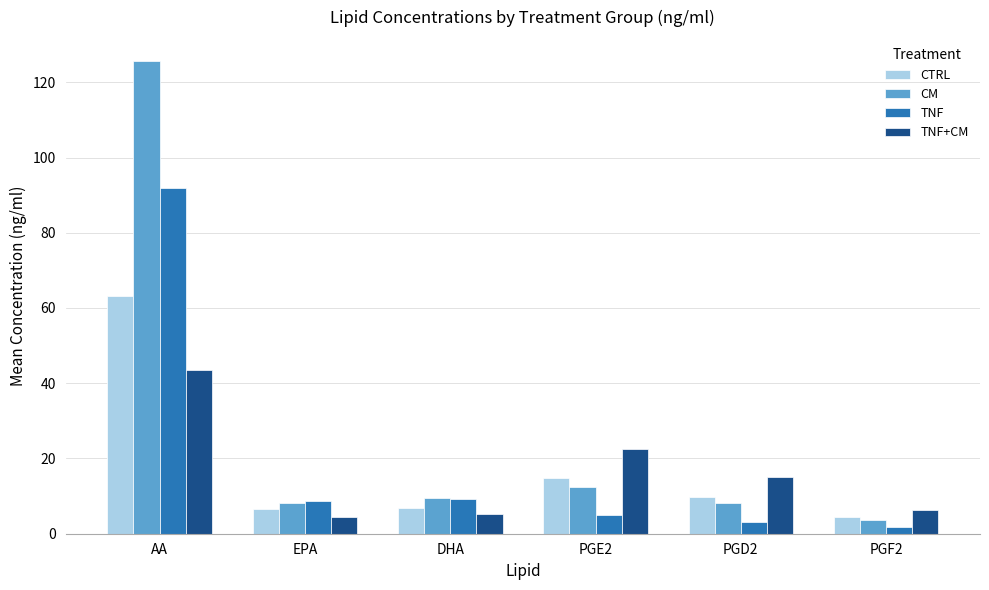

Are the bars grouped side by side (vs. stacked)?

Yes